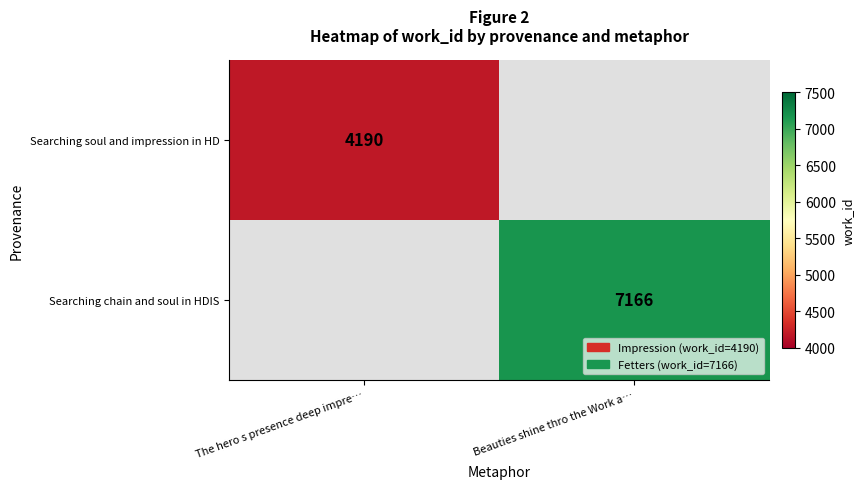

Between The hero s presence deep impre… and Beauties shine thro the Work a…, which is larger?

Beauties shine thro the Work a…